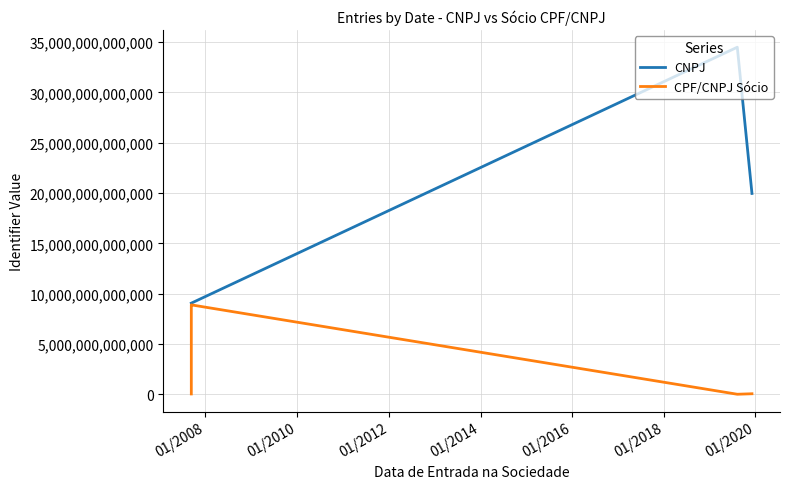

True or false: CNPJ and CPF/CNPJ Sócio cross at least once.

False